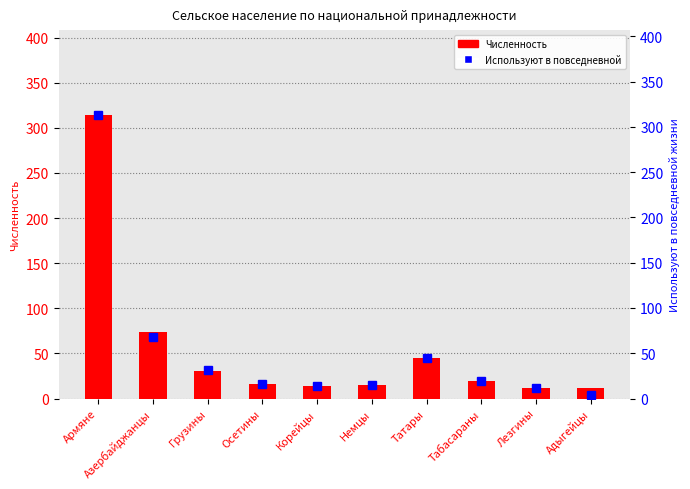

What is the sum of all Численность values?

552